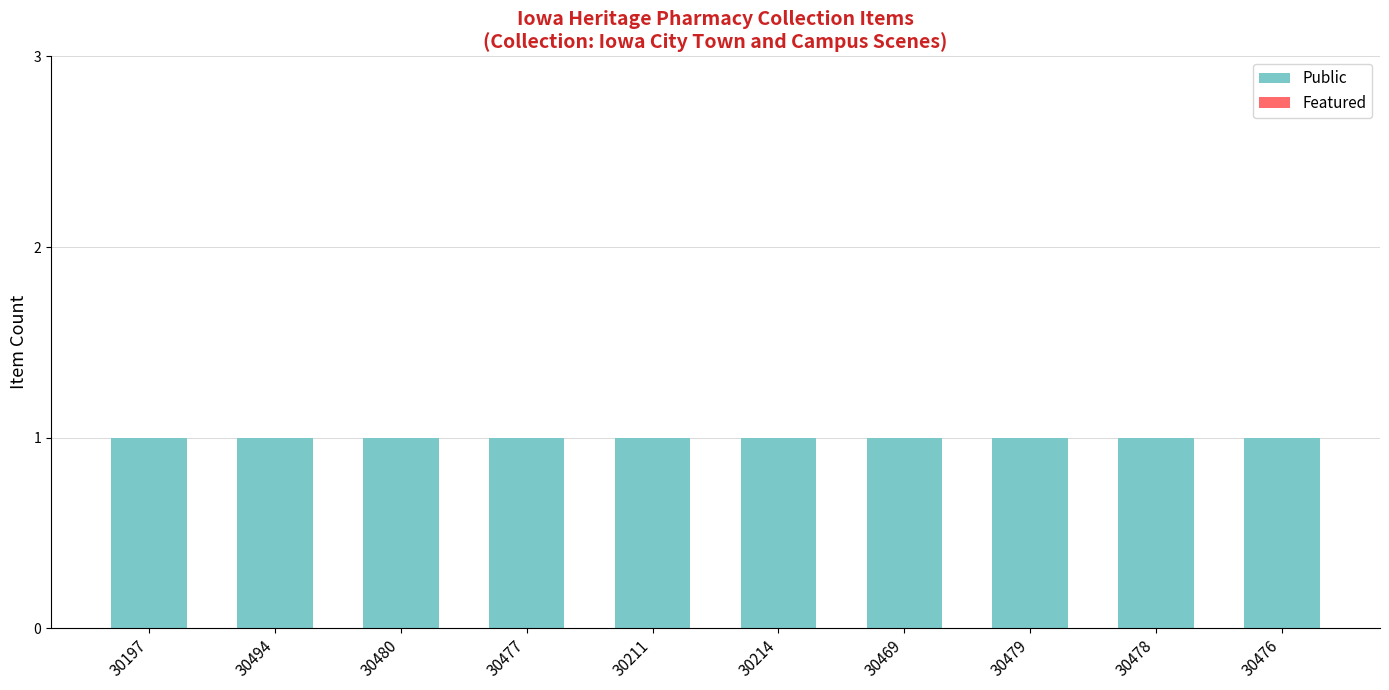

Between 30477 and 30476, which series saw the biggest shift?

Public